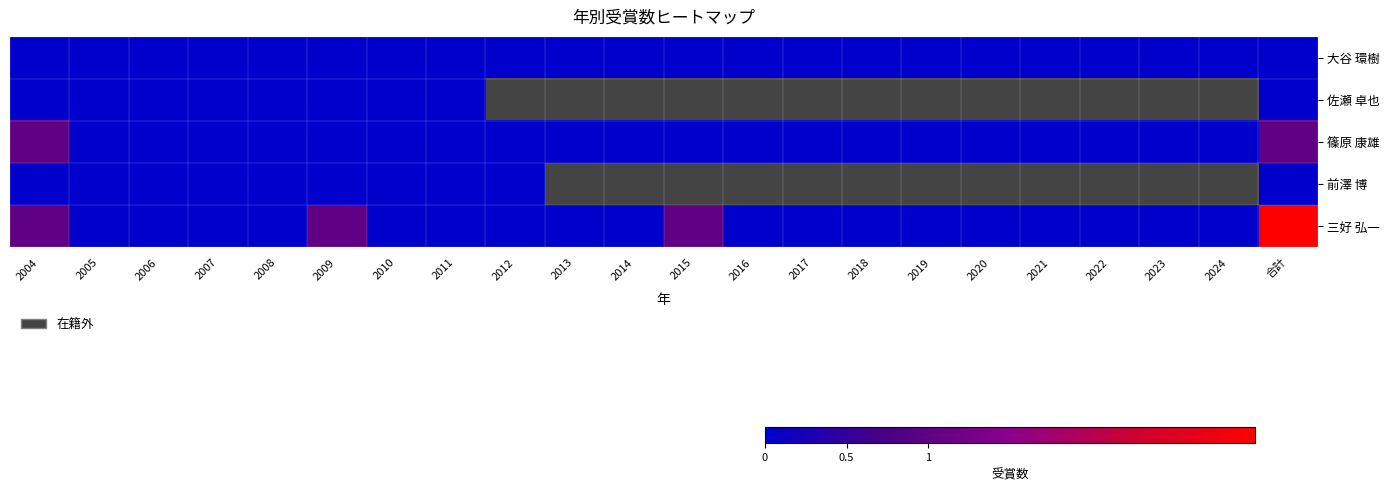

How many series are shown in this chart?

5